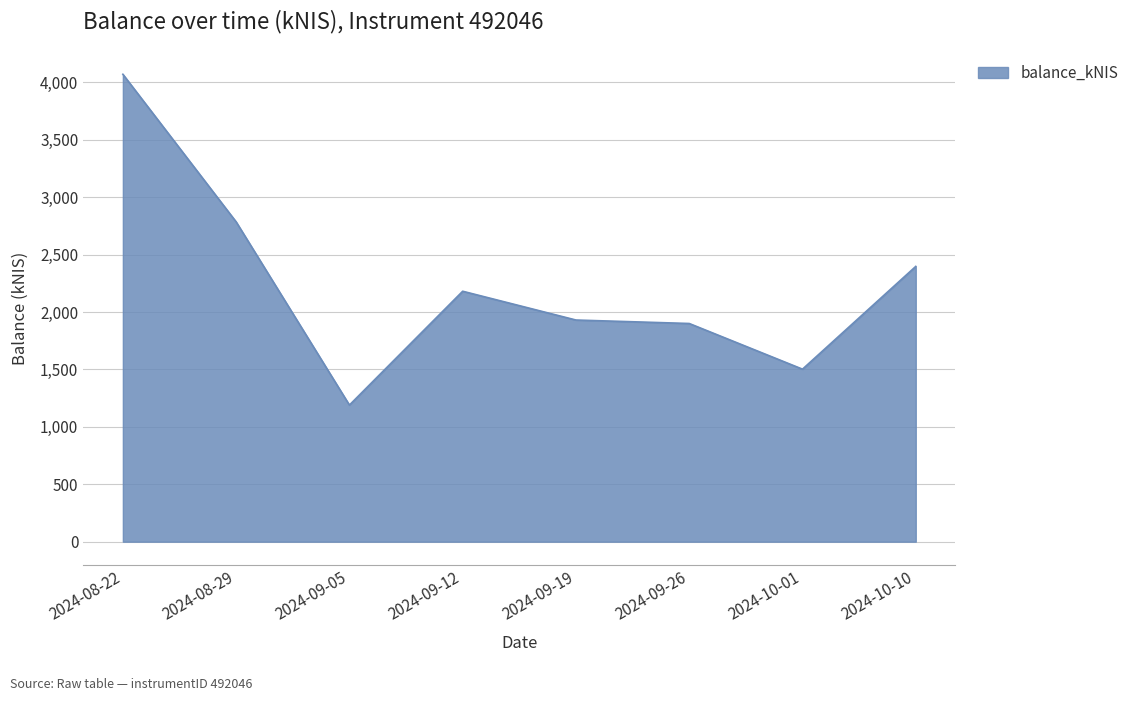

What is the difference between the values at 2024-09-19 and 2024-08-22?

2140.4